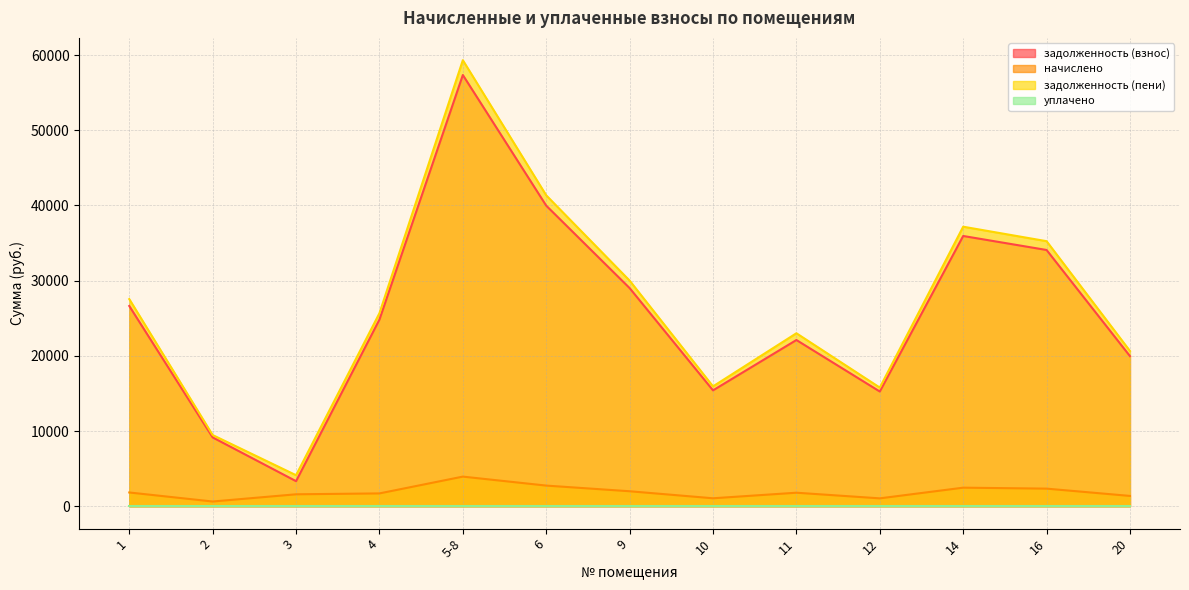

What is the sum of the начислено values at 4 and 11?

3502.3